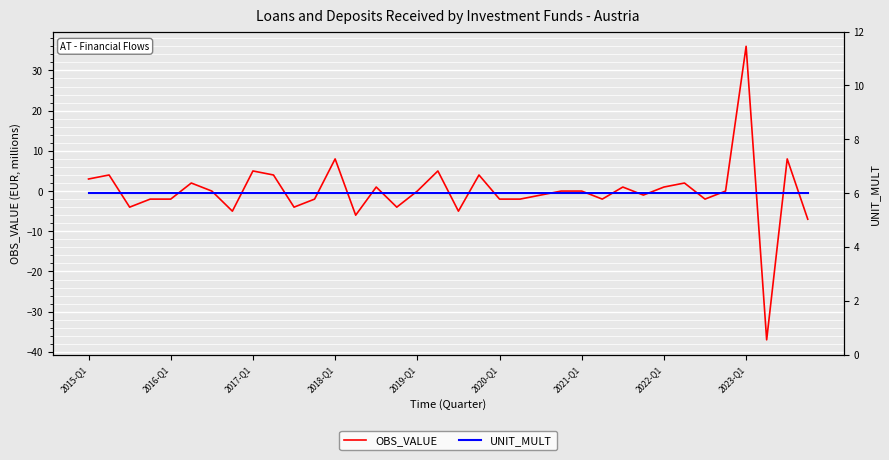

How many lines are shown in the chart?

2